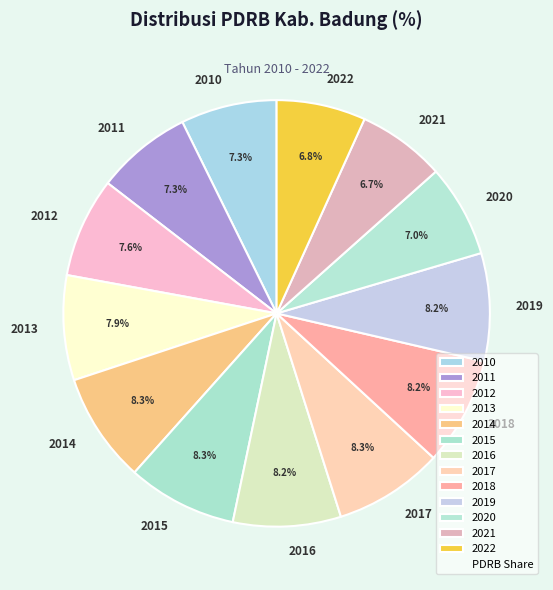

Is 2015 the majority of the pie?

No